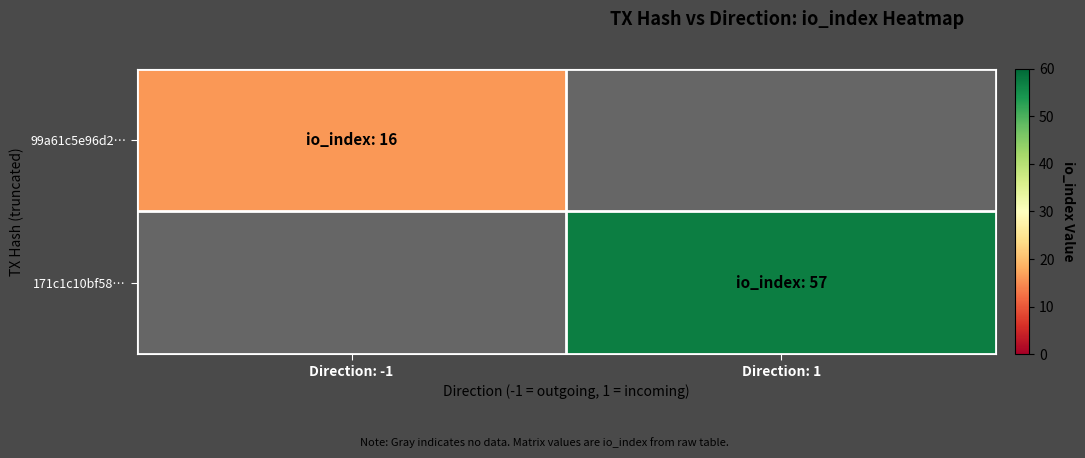

Which series has the largest total across all categories?

171c1c10bf58…